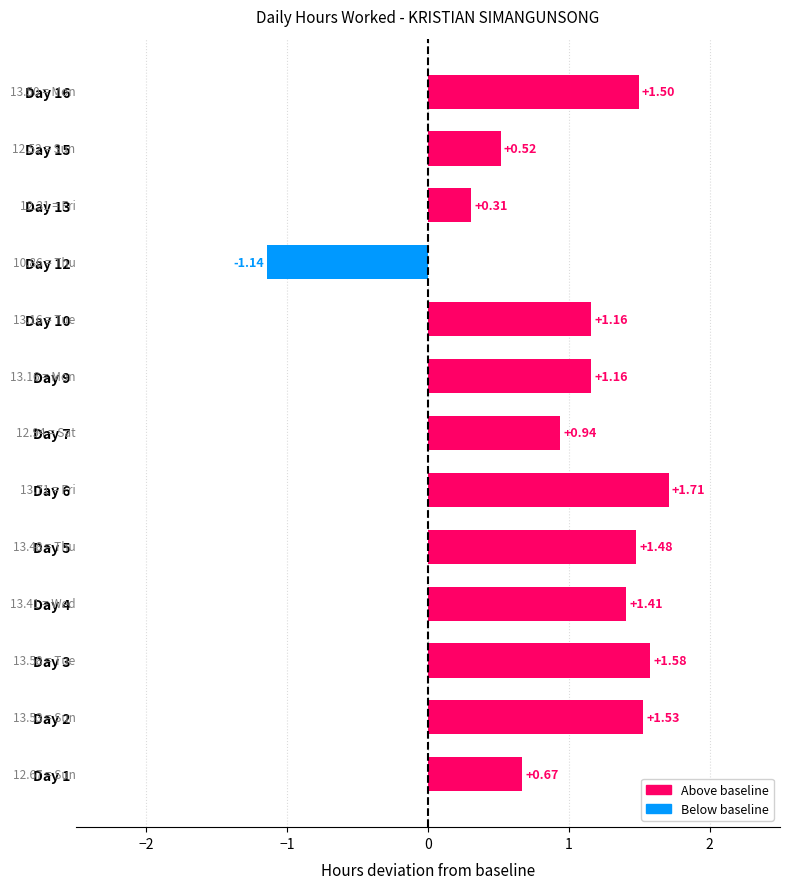

What is the change in value from Day 3 to Day 12?

-2.7